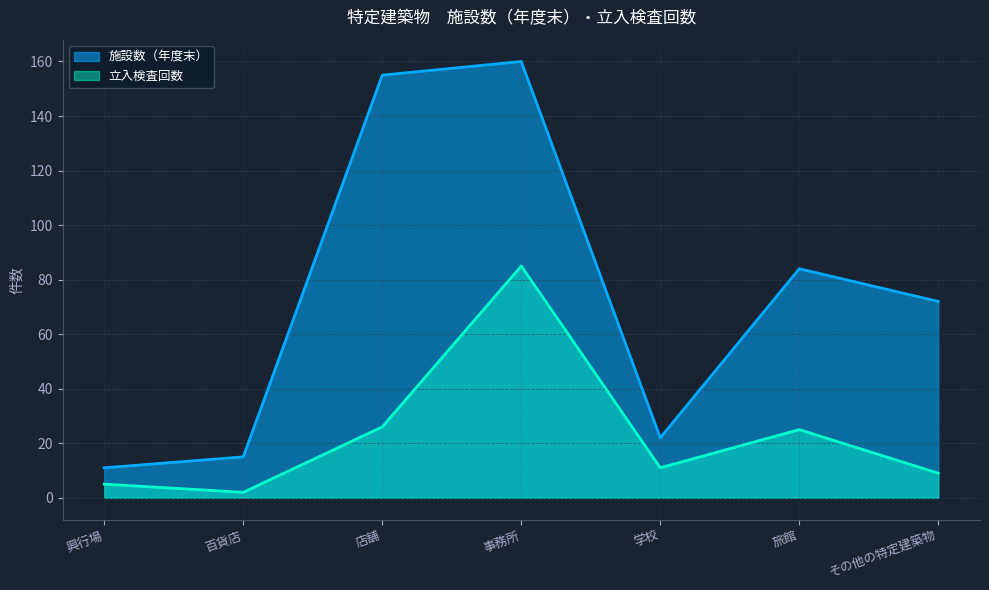

Which series has the widest spread of values?

施設数（年度末）